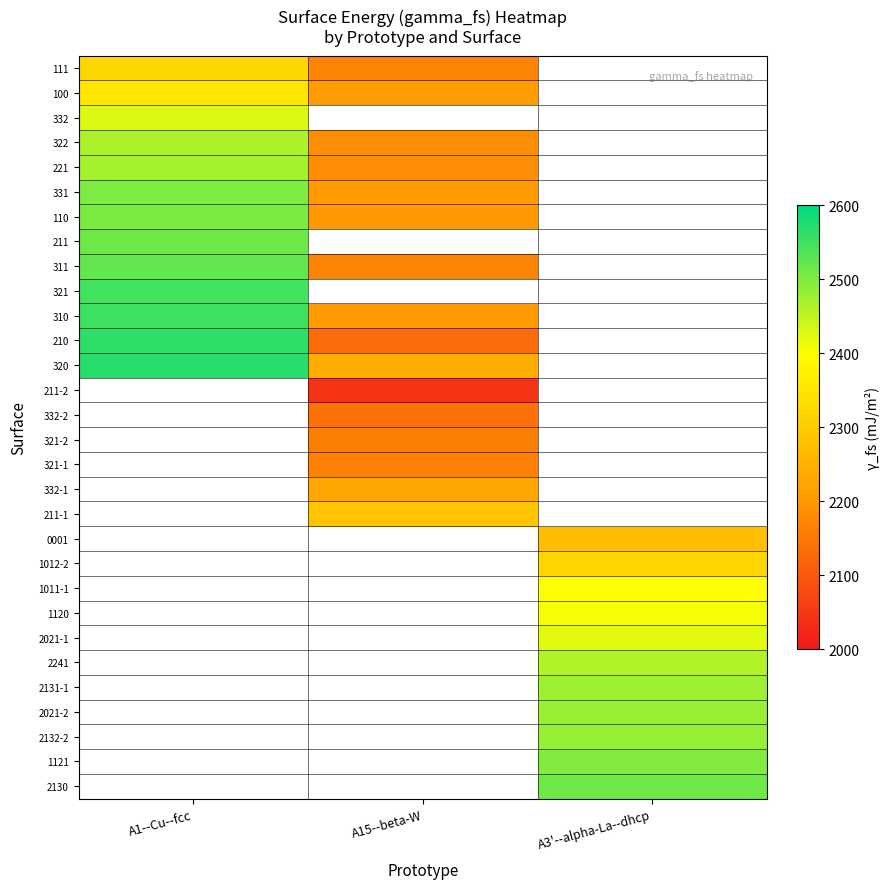

Where is 211 nearest to the value 2514?

A1--Cu--fcc